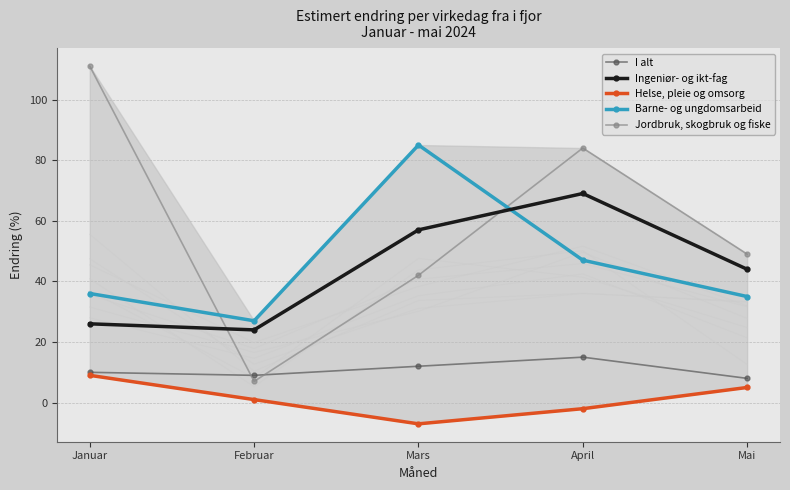

At which category is the sum across all series the highest?

April